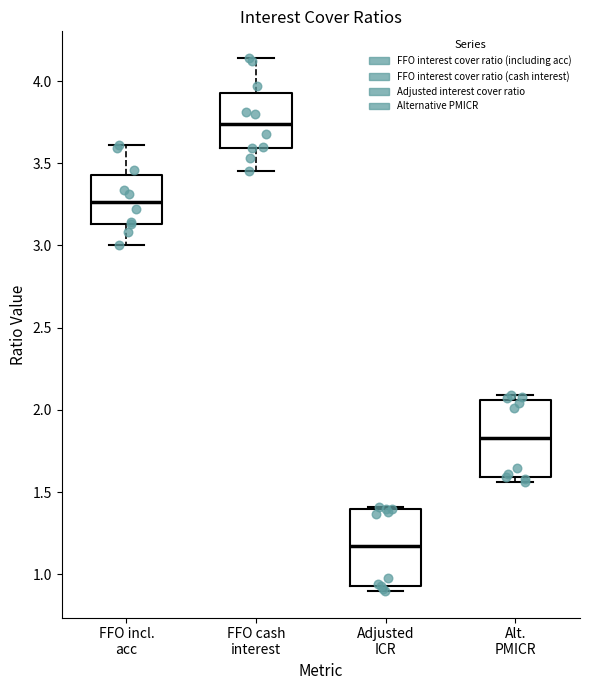

Reading left to right, transcribe this box plot: for each box, give where its median line is, the range the box spans, and where its two whiskers end, as read against the y-axis. The values are not printed on the chart, so give them approximately, as read against the axis.

FFO incl. acc: median 3.25, box 3.15 to 3.45, whiskers 3.00 to 3.60
FFO cash interest: median 3.75, box 3.60 to 3.95, whiskers 3.45 to 4.15
Adjusted ICR: median 1.20, box 0.95 to 1.40, whiskers 0.90 to 1.40
Alt. PMICR: median 1.85, box 1.60 to 2.05, whiskers 1.55 to 2.10